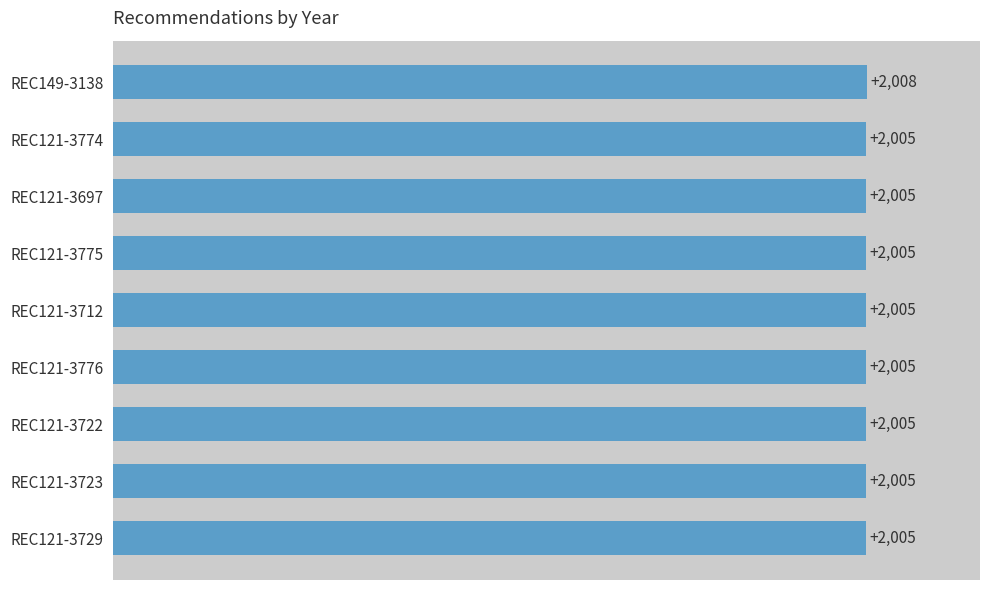

What is the ratio of the value at REC121-3775 to the value at REC121-3774?

1.0